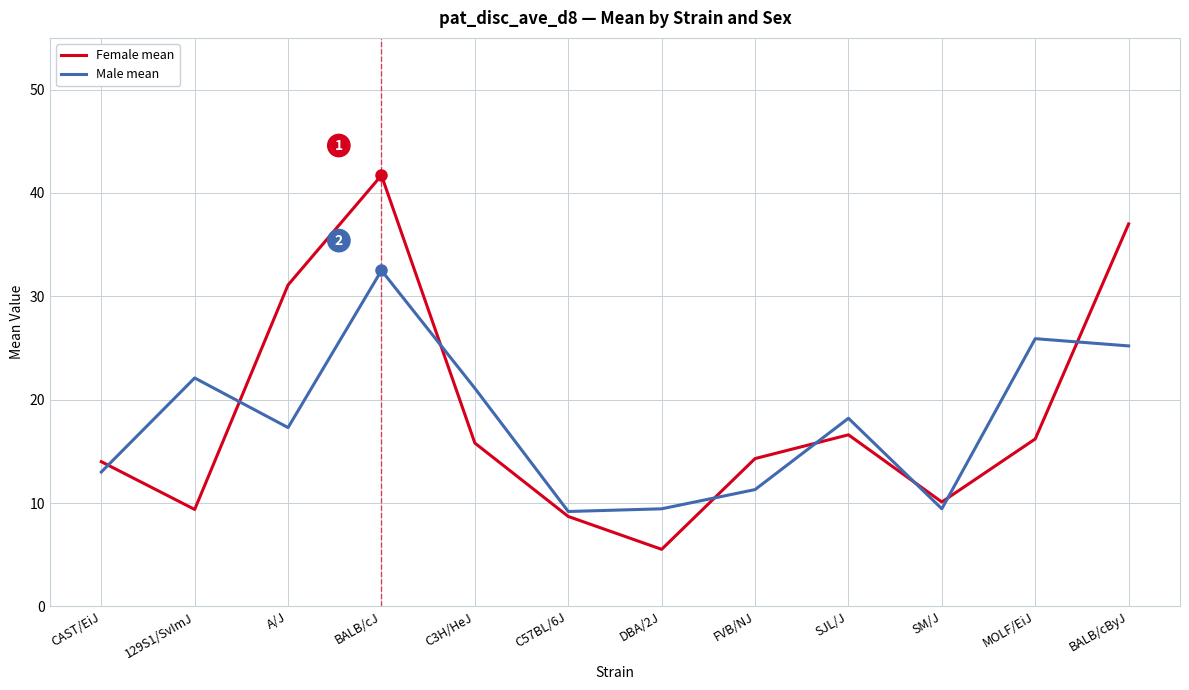

Which label corresponds to the smallest value in the chart?

DBA/2J